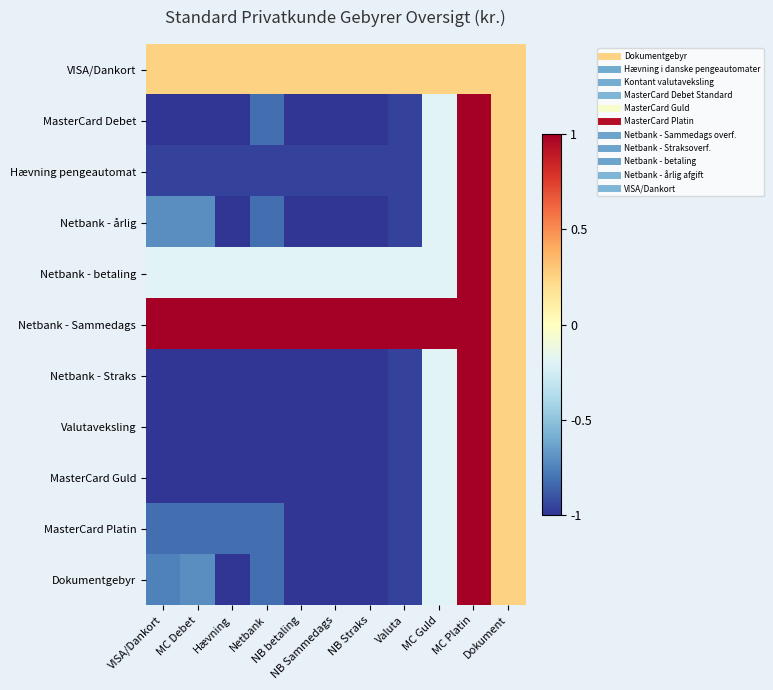

Reading left to right, what are all the values shown in this chart?

VISA/Dankort: VISA/Dankort=0.3	MC Debet=0.3	Hævning=0.3	Netbank=0.3	NB betaling=0.3	NB Sammedags=0.3	NB Straks=0.3	Valuta=0.3	MC Guld=0.3	MC Platin=0.3	Dokument=0.3
MasterCard Debet: VISA/Dankort=-1.0	MC Debet=-1.0	Hævning=-1.0	Netbank=-0.8	NB betaling=-1.0	NB Sammedags=-1.0	NB Straks=-1.0	Valuta=-1.0	MC Guld=-0.2	MC Platin=1.0	Dokument=0.3
Hævning pengeautomat: VISA/Dankort=-1.0	MC Debet=-1.0	Hævning=-1.0	Netbank=-1.0	NB betaling=-1.0	NB Sammedags=-1.0	NB Straks=-1.0	Valuta=-1.0	MC Guld=-0.2	MC Platin=1.0	Dokument=0.3
Netbank - årlig: VISA/Dankort=-0.7	MC Debet=-0.7	Hævning=-1.0	Netbank=-0.8	NB betaling=-1.0	NB Sammedags=-1.0	NB Straks=-1.0	Valuta=-1.0	MC Guld=-0.2	MC Platin=1.0	Dokument=0.3
Netbank - betaling: VISA/Dankort=-0.2	MC Debet=-0.2	Hævning=-0.2	Netbank=-0.2	NB betaling=-0.2	NB Sammedags=-0.2	NB Straks=-0.2	Valuta=-0.2	MC Guld=-0.2	MC Platin=1.0	Dokument=0.3
Netbank - Sammedags: VISA/Dankort=1.0	MC Debet=1.0	Hævning=1.0	Netbank=1.0	NB betaling=1.0	NB Sammedags=1.0	NB Straks=1.0	Valuta=1.0	MC Guld=1.0	MC Platin=1.0	Dokument=0.3
Netbank - Straks: VISA/Dankort=-1.0	MC Debet=-1.0	Hævning=-1.0	Netbank=-1.0	NB betaling=-1.0	NB Sammedags=-1.0	NB Straks=-1.0	Valuta=-1.0	MC Guld=-0.2	MC Platin=1.0	Dokument=0.3
Valutaveksling: VISA/Dankort=-1.0	MC Debet=-1.0	Hævning=-1.0	Netbank=-1.0	NB betaling=-1.0	NB Sammedags=-1.0	NB Straks=-1.0	Valuta=-1.0	MC Guld=-0.2	MC Platin=1.0	Dokument=0.3
MasterCard Guld: VISA/Dankort=-1.0	MC Debet=-1.0	Hævning=-1.0	Netbank=-1.0	NB betaling=-1.0	NB Sammedags=-1.0	NB Straks=-1.0	Valuta=-1.0	MC Guld=-0.2	MC Platin=1.0	Dokument=0.3
MasterCard Platin: VISA/Dankort=-0.8	MC Debet=-0.8	Hævning=-0.8	Netbank=-0.8	NB betaling=-1.0	NB Sammedags=-1.0	NB Straks=-1.0	Valuta=-1.0	MC Guld=-0.2	MC Platin=1.0	Dokument=0.3
Dokumentgebyr: VISA/Dankort=-0.8	MC Debet=-0.7	Hævning=-1.0	Netbank=-0.8	NB betaling=-1.0	NB Sammedags=-1.0	NB Straks=-1.0	Valuta=-1.0	MC Guld=-0.2	MC Platin=1.0	Dokument=0.3